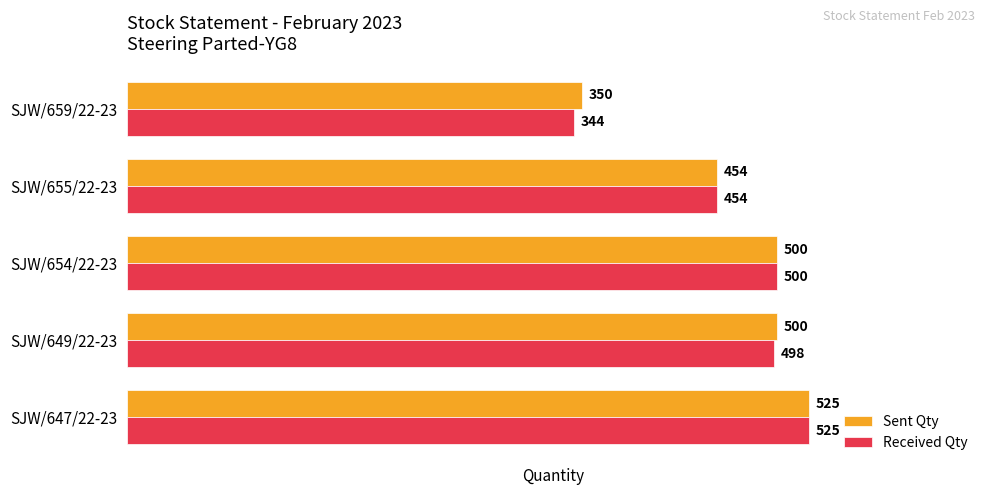

At which category is the sum across all series the highest?

SJW/647/22-23